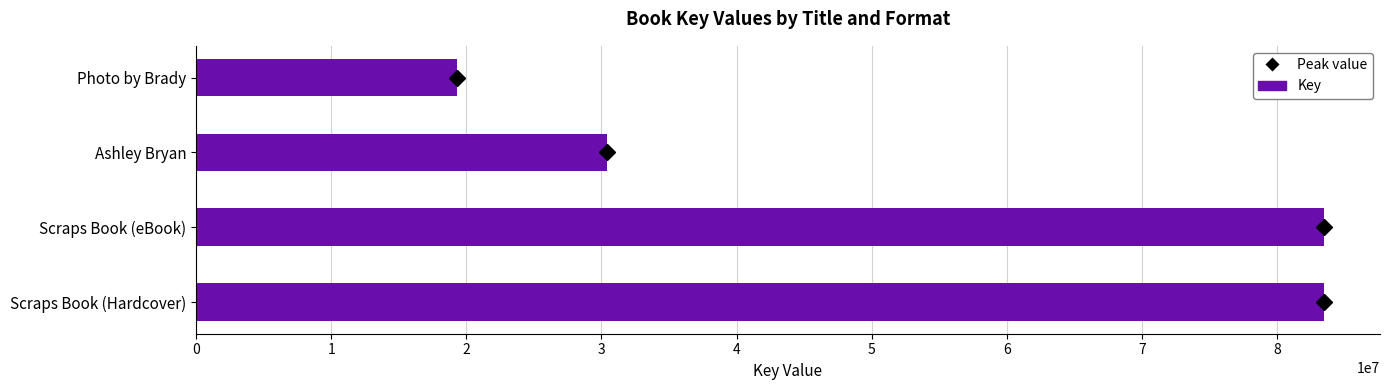

The value at Scraps Book (Hardcover) is 129717260. True or false?

False